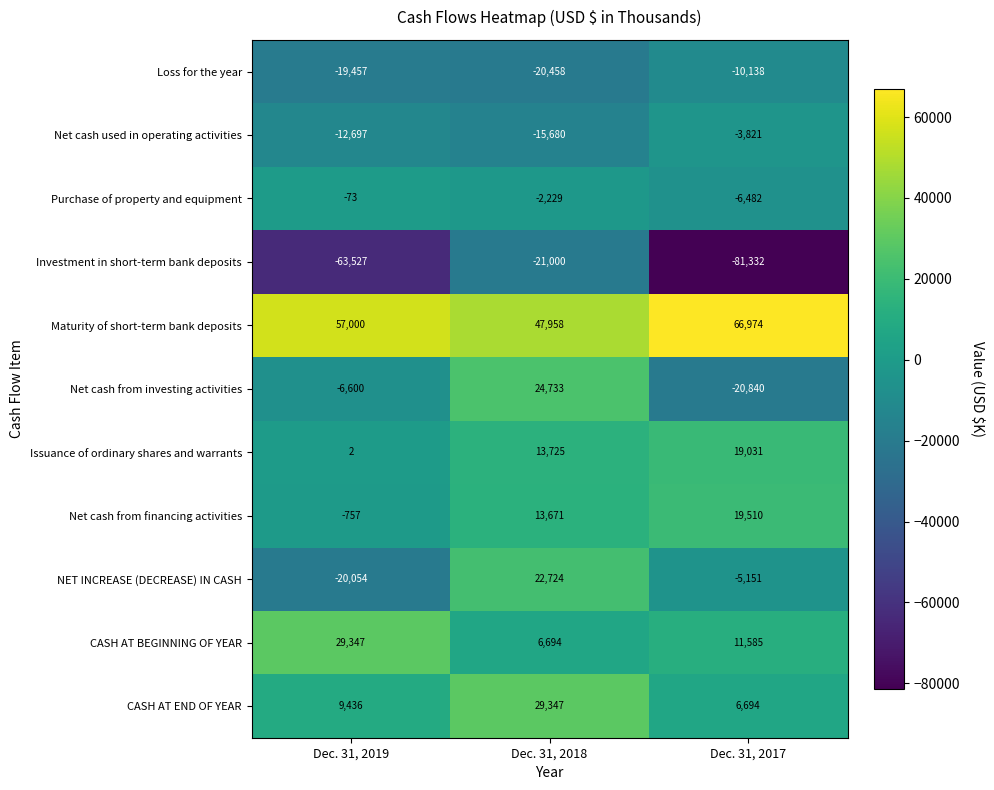

Where does the CASH AT BEGINNING OF YEAR series first go above 11585?

Dec. 31, 2019